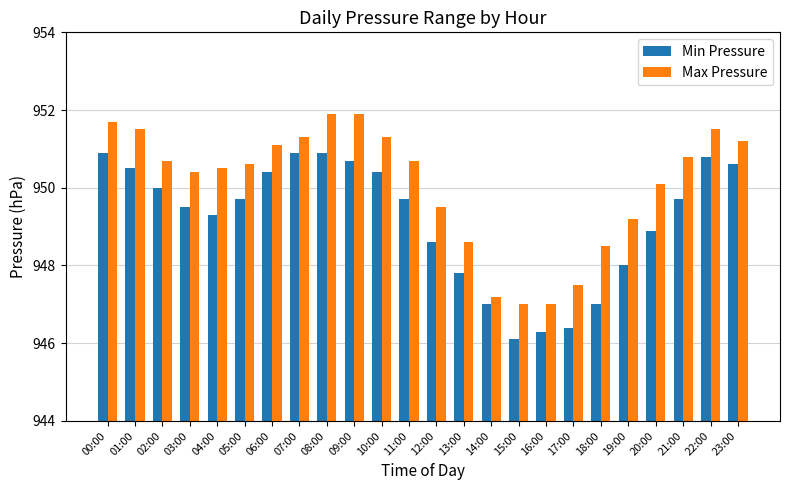

What is the spread (max minus min) of values at 11:00?

1.0